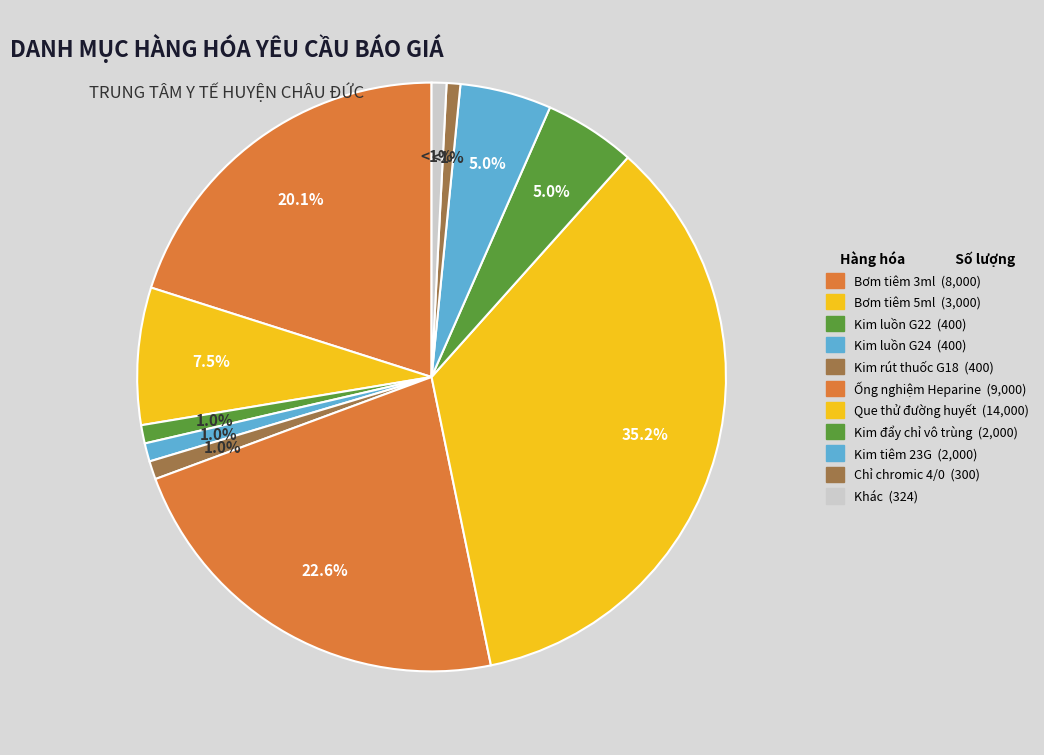

Is there any slice that represents more than half of the pie?

No